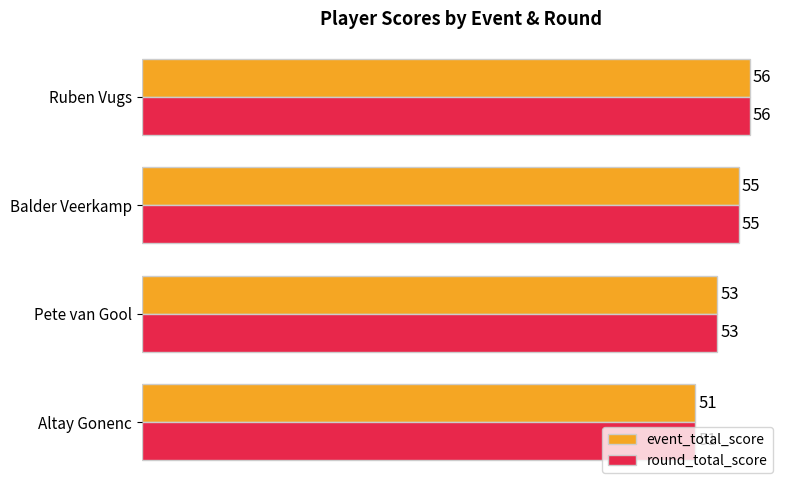

At how many categories does at least one series exceed 52?

3